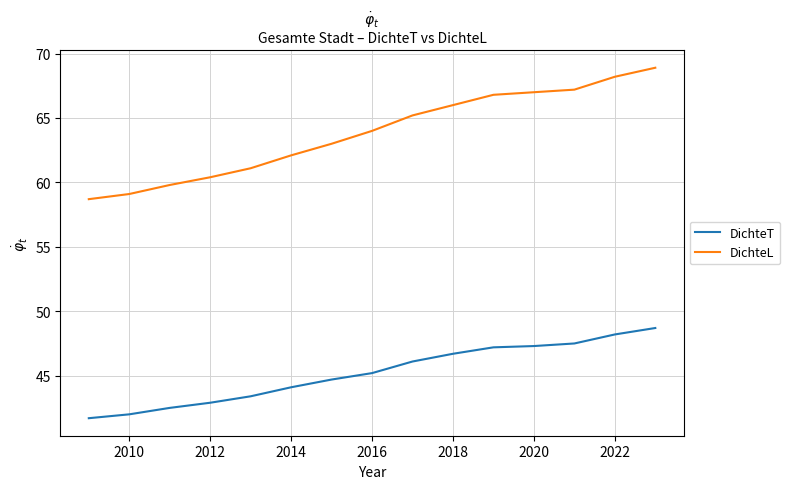

Which series has the widest spread of values?

DichteL